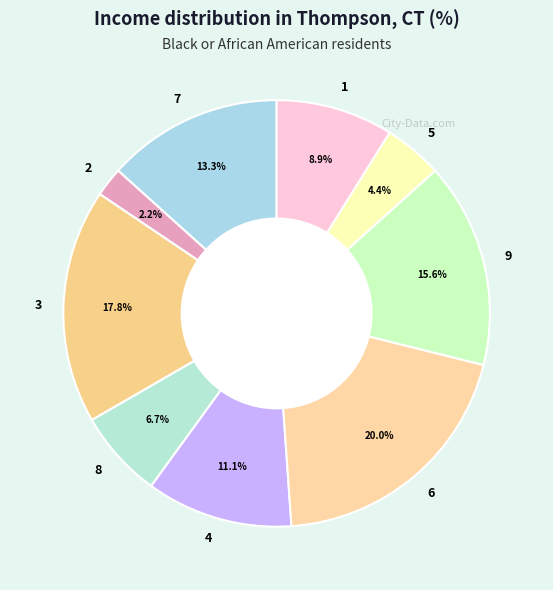

Count the number of slices in the pie.

9